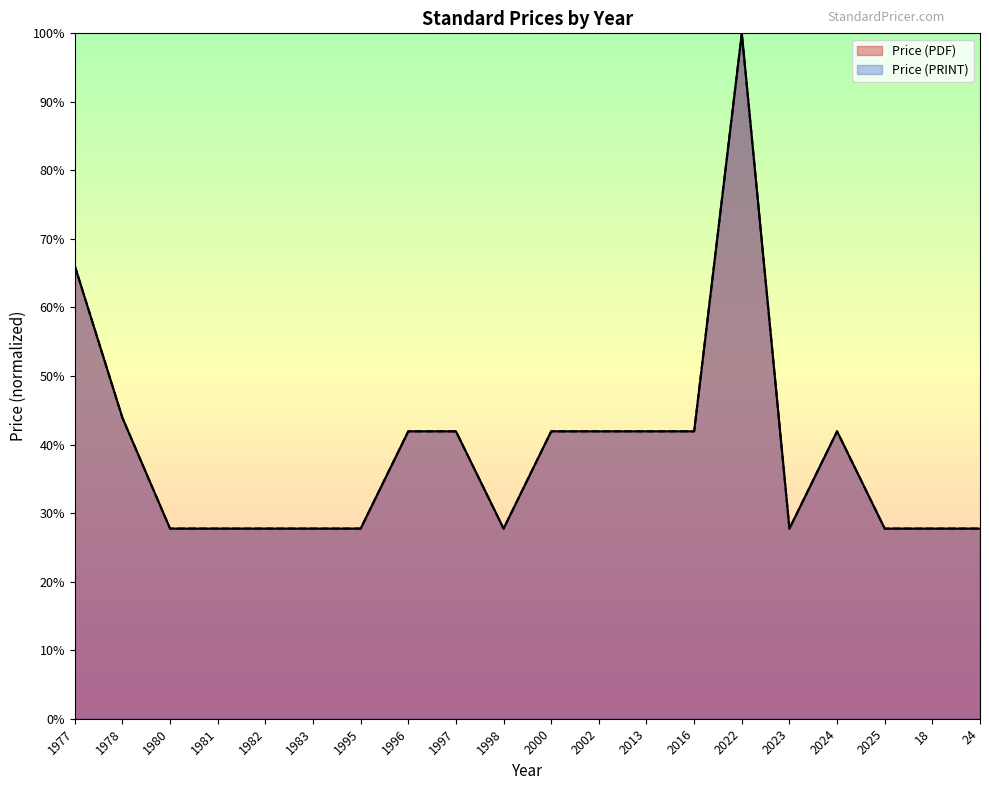

What is the approximate value of Price (PRINT) at 2002?

41.9